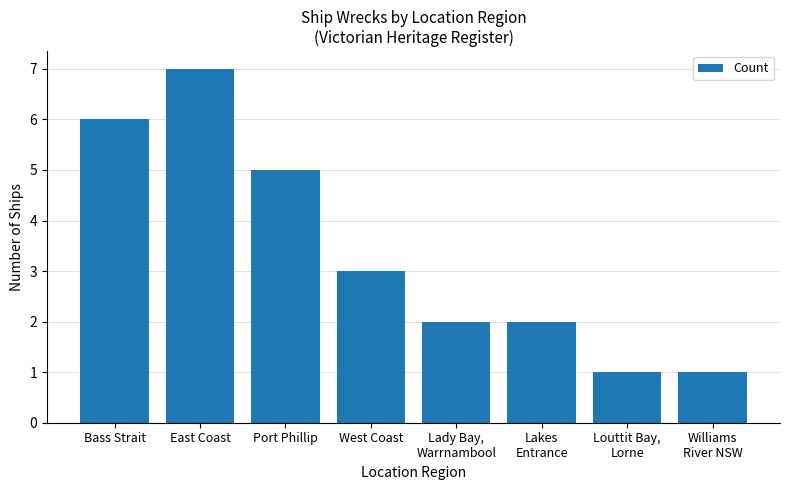

Reading left to right, transcribe all the data shown in this chart.

Bass Strait=6	East Coast=7	Port Phillip=5	West Coast=3	Lady Bay,
Warrnambool=2	Lakes
Entrance=2	Louttit Bay,
Lorne=1	Williams
River NSW=1